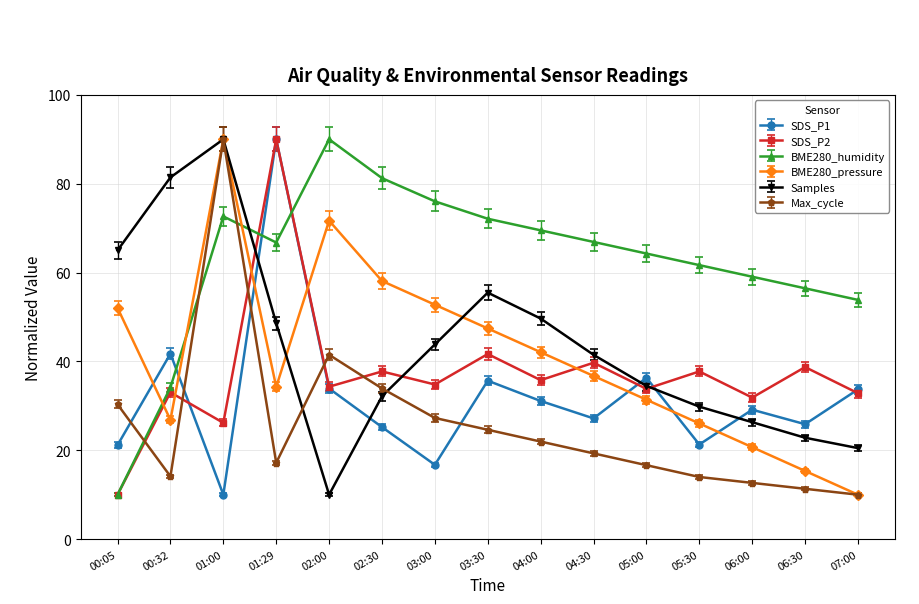

Is it true that Samples equals 55.2 at 04:30?

False